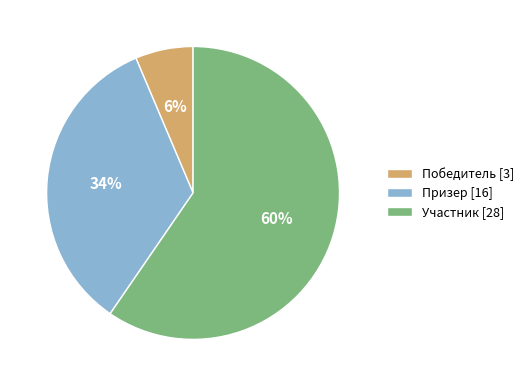

How many slices are in this pie chart?

3